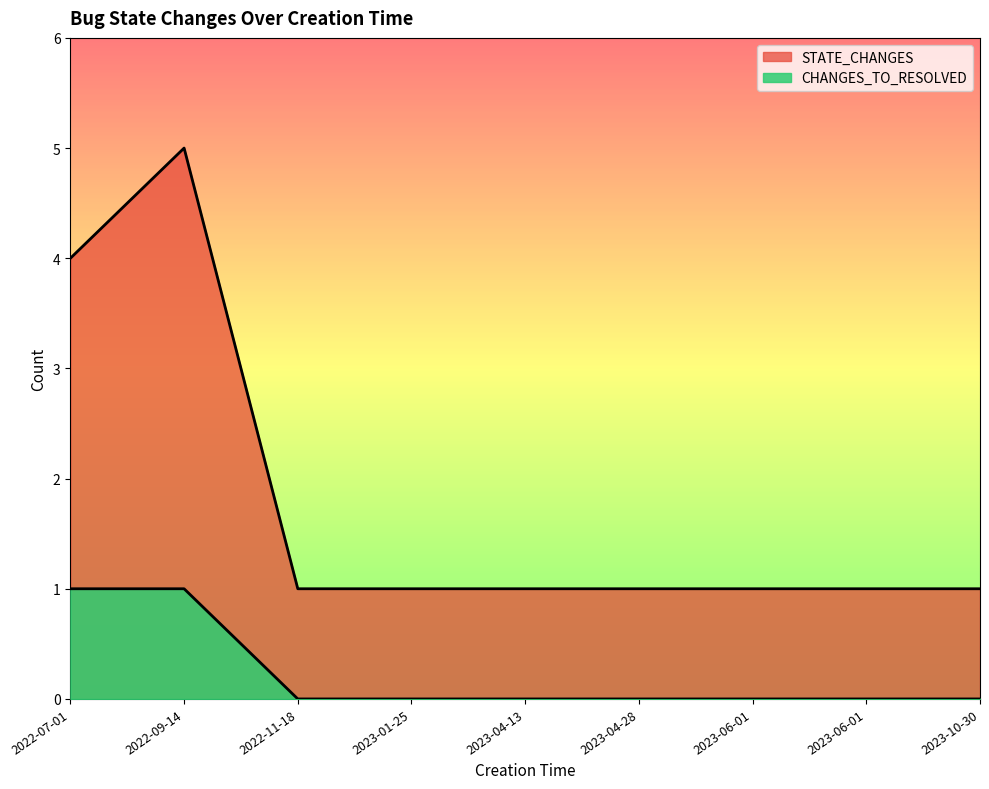

Rank the categories by STATE_CHANGES value from highest to lowest.

2022-09-14, 2022-07-01, 2022-11-18, 2023-01-25, 2023-04-13, 2023-04-28, 2023-06-01, 2023-06-01, 2023-10-30